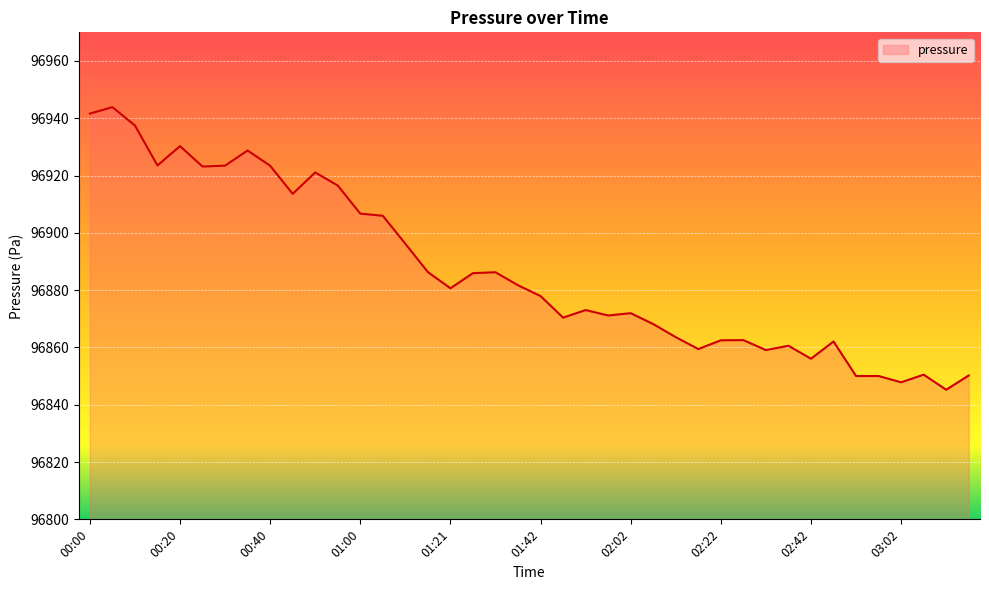

What is the greatest value displayed?

96943.9